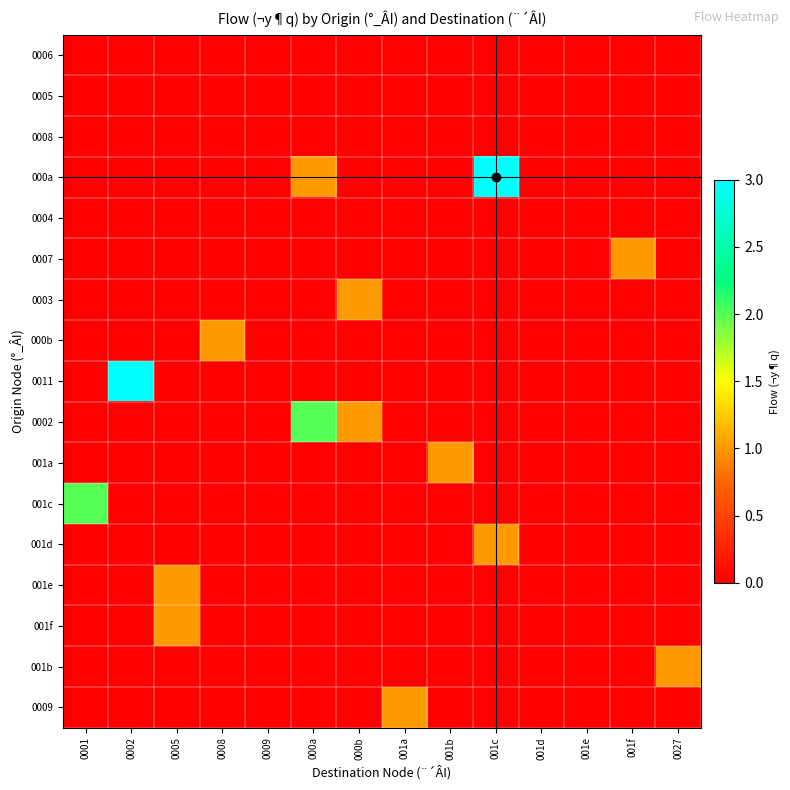

Reading right to left, extract all data points from this chart.

0006: 0027=0	001f=0	001e=0	001d=0	001c=0	001b=0	001a=0	000b=0	000a=0	0009=0	0008=0	0005=0	0002=0	0001=0
0005: 0027=0	001f=0	001e=0	001d=0	001c=0	001b=0	001a=0	000b=0	000a=0	0009=0	0008=0	0005=0	0002=0	0001=0
0008: 0027=0	001f=0	001e=0	001d=0	001c=0	001b=0	001a=0	000b=0	000a=0	0009=0	0008=0	0005=0	0002=0	0001=0
000a: 0027=0	001f=0	001e=0	001d=0	001c=3	001b=0	001a=0	000b=0	000a=1	0009=0	0008=0	0005=0	0002=0	0001=0
0004: 0027=0	001f=0	001e=0	001d=0	001c=0	001b=0	001a=0	000b=0	000a=0	0009=0	0008=0	0005=0	0002=0	0001=0
0007: 0027=0	001f=1	001e=0	001d=0	001c=0	001b=0	001a=0	000b=0	000a=0	0009=0	0008=0	0005=0	0002=0	0001=0
0003: 0027=0	001f=0	001e=0	001d=0	001c=0	001b=0	001a=0	000b=1	000a=0	0009=0	0008=0	0005=0	0002=0	0001=0
000b: 0027=0	001f=0	001e=0	001d=0	001c=0	001b=0	001a=0	000b=0	000a=0	0009=0	0008=1	0005=0	0002=0	0001=0
0011: 0027=0	001f=0	001e=0	001d=0	001c=0	001b=0	001a=0	000b=0	000a=0	0009=0	0008=0	0005=0	0002=3	0001=0
0002: 0027=0	001f=0	001e=0	001d=0	001c=0	001b=0	001a=0	000b=1	000a=2	0009=0	0008=0	0005=0	0002=0	0001=0
001a: 0027=0	001f=0	001e=0	001d=0	001c=0	001b=1	001a=0	000b=0	000a=0	0009=0	0008=0	0005=0	0002=0	0001=0
001c: 0027=0	001f=0	001e=0	001d=0	001c=0	001b=0	001a=0	000b=0	000a=0	0009=0	0008=0	0005=0	0002=0	0001=2
001d: 0027=0	001f=0	001e=0	001d=0	001c=1	001b=0	001a=0	000b=0	000a=0	0009=0	0008=0	0005=0	0002=0	0001=0
001e: 0027=0	001f=0	001e=0	001d=0	001c=0	001b=0	001a=0	000b=0	000a=0	0009=0	0008=0	0005=1	0002=0	0001=0
001f: 0027=0	001f=0	001e=0	001d=0	001c=0	001b=0	001a=0	000b=0	000a=0	0009=0	0008=0	0005=1	0002=0	0001=0
001b: 0027=1	001f=0	001e=0	001d=0	001c=0	001b=0	001a=0	000b=0	000a=0	0009=0	0008=0	0005=0	0002=0	0001=0
0009: 0027=0	001f=0	001e=0	001d=0	001c=0	001b=0	001a=1	000b=0	000a=0	0009=0	0008=0	0005=0	0002=0	0001=0